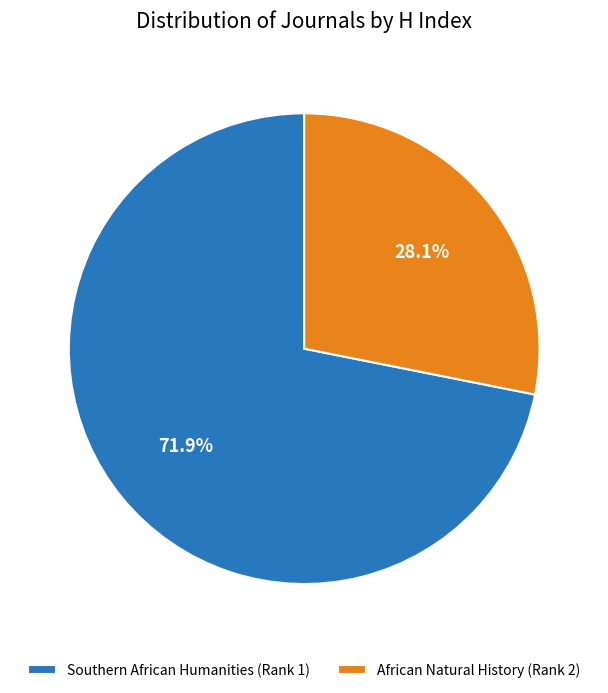

Is there a majority slice in this chart?

Yes